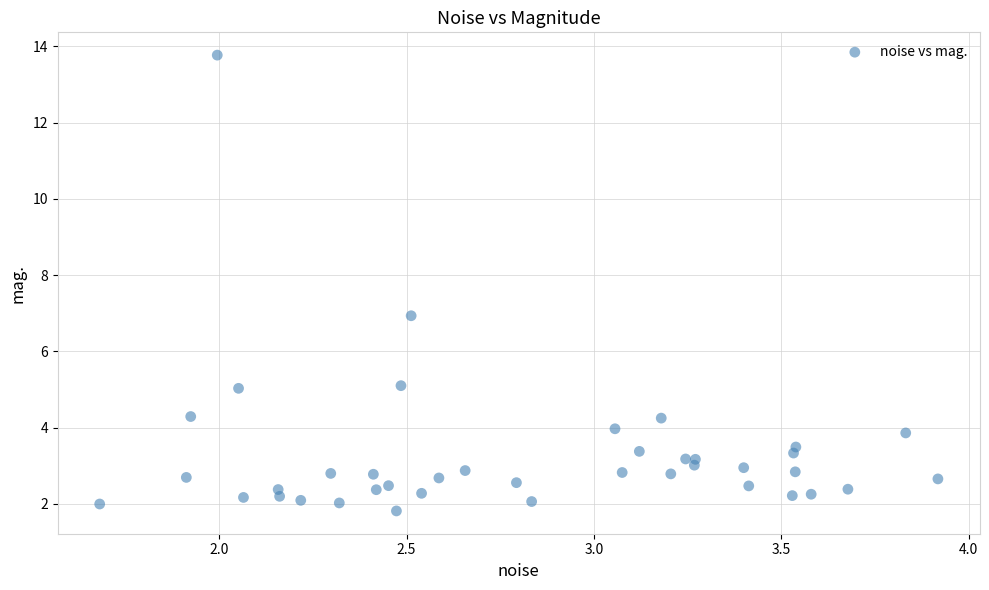

What is the range of X values (max minus min)?

2.2